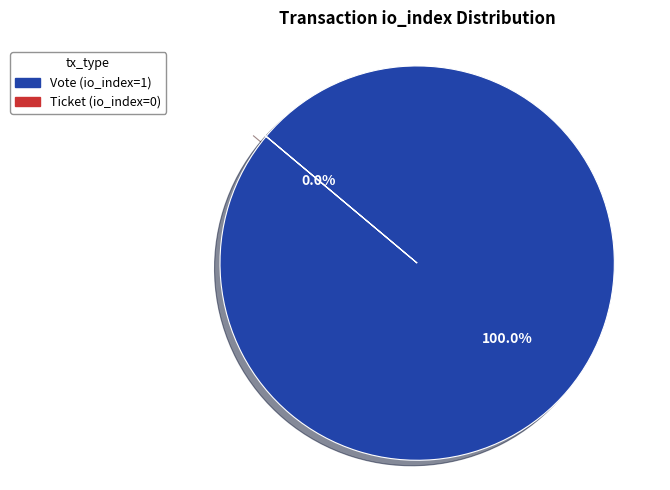

What is the change in value from Vote (io_index=1) to Ticket (io_index=0)?

-1